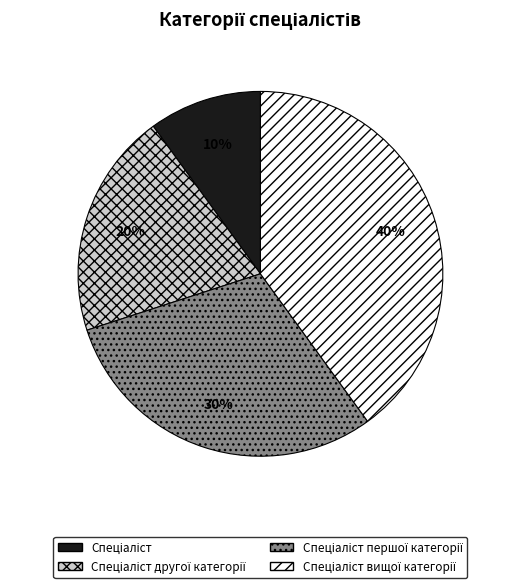

How many slices are in this pie chart?

4